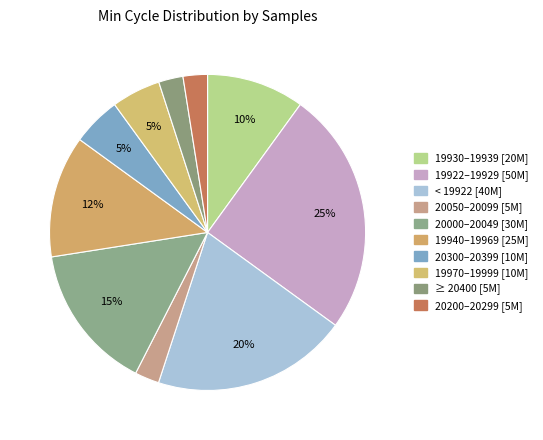

Count the number of slices in the pie.

10